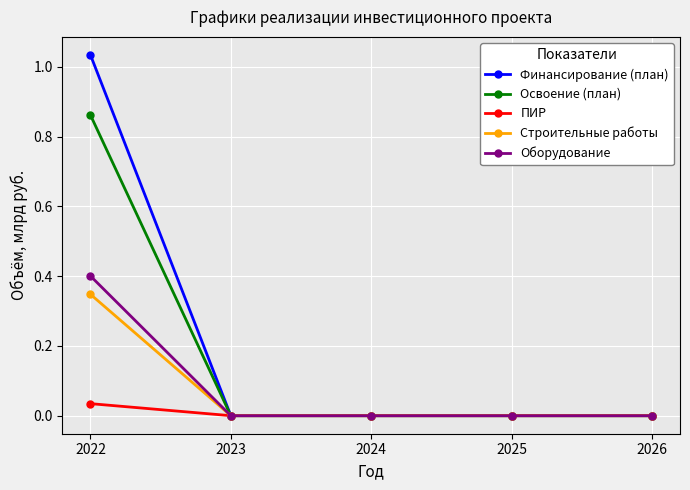

At which category is the sum across all series the highest?

2022